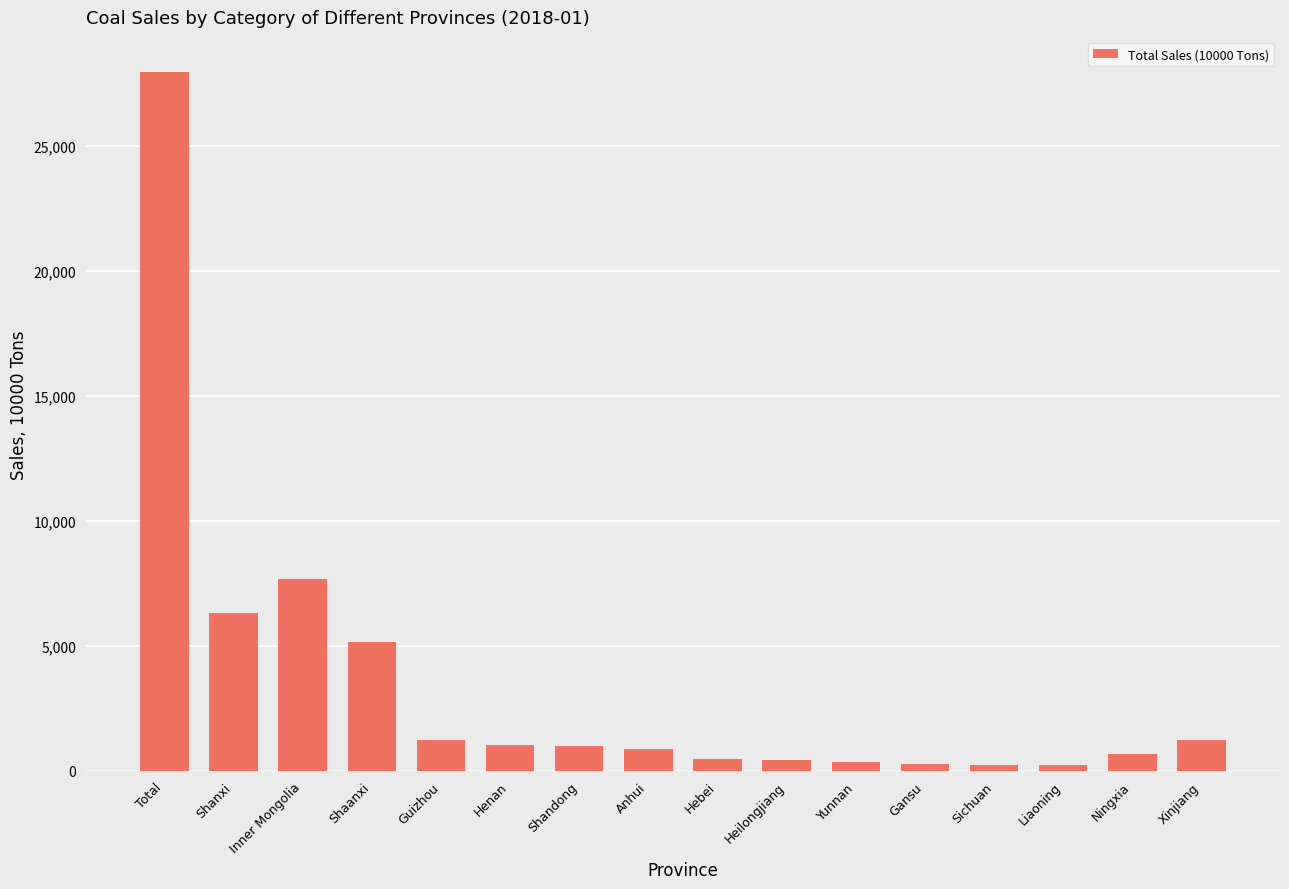

At which label is the value closest to 14106?

Inner Mongolia